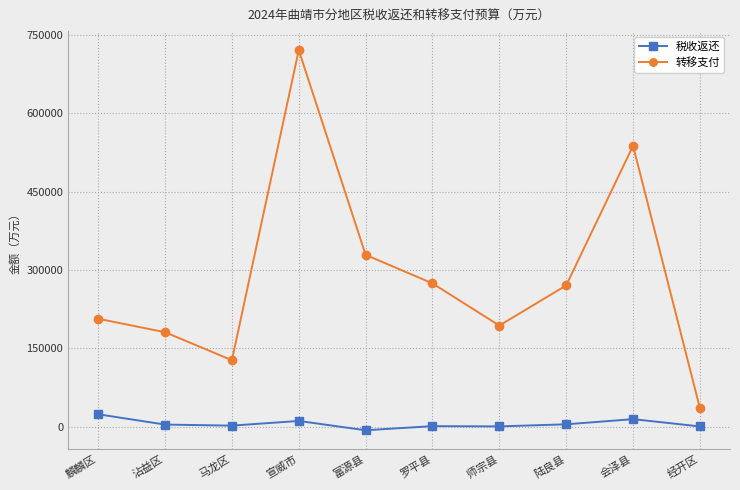

What is the maximum value shown in the chart?

721086